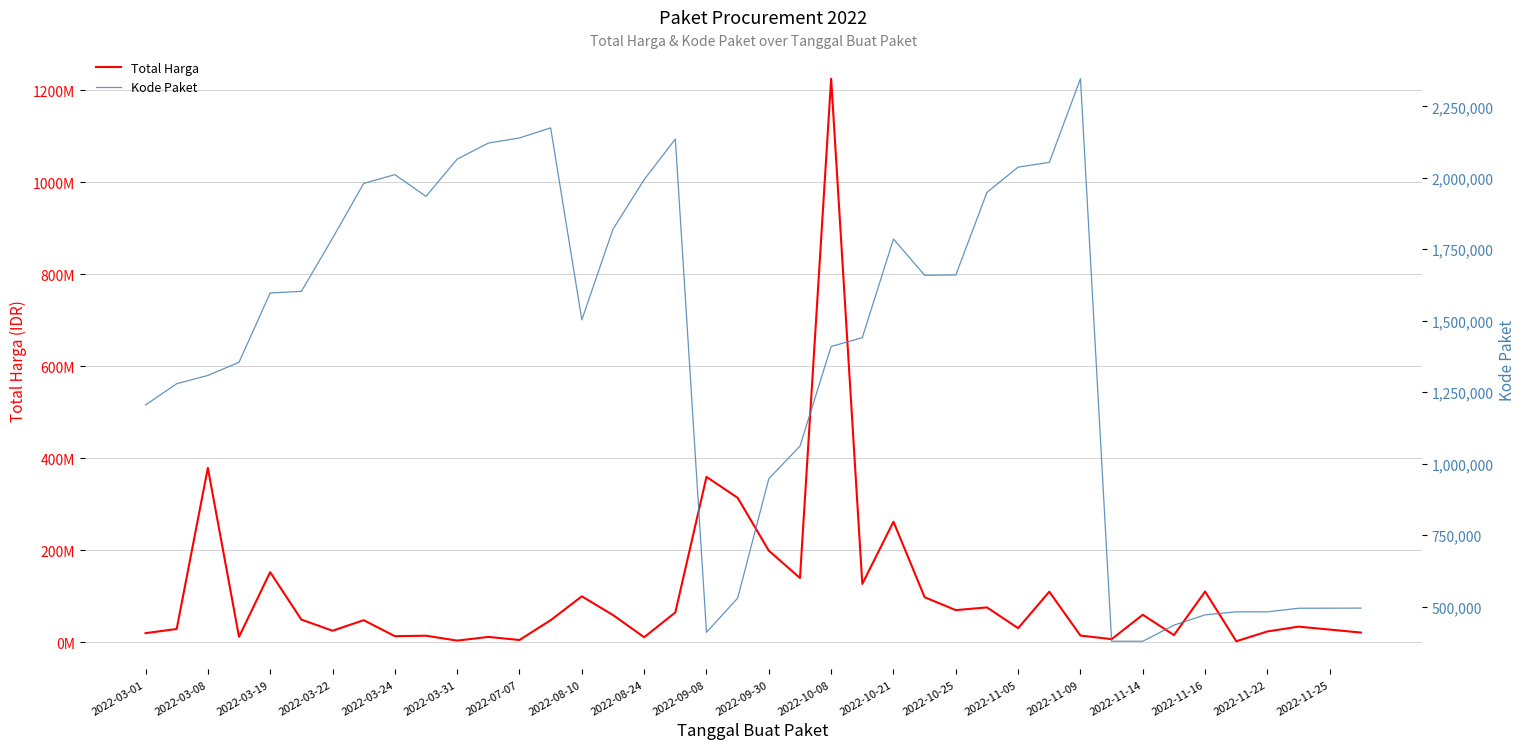

How many data points in Total Harga are less than 48140000?

19